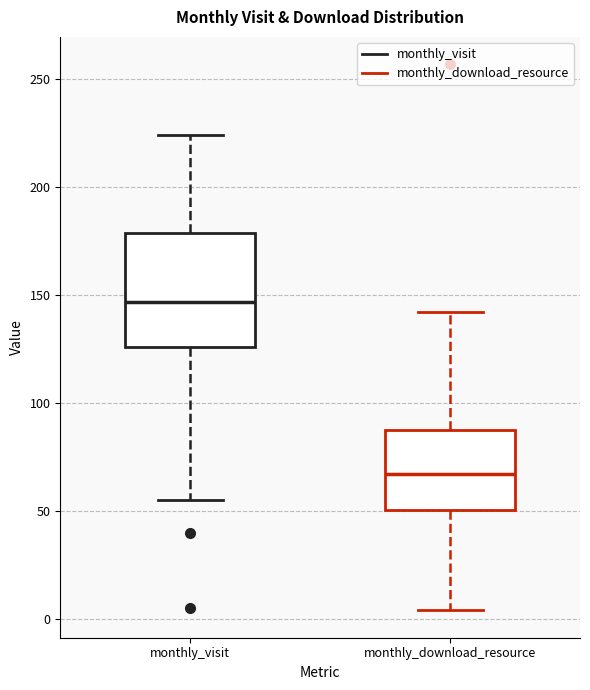

Where does the upper whisker of the box for monthly_download_resource end on the y-axis? The values are not printed on the chart, so give them approximately, as read against the axis.

140